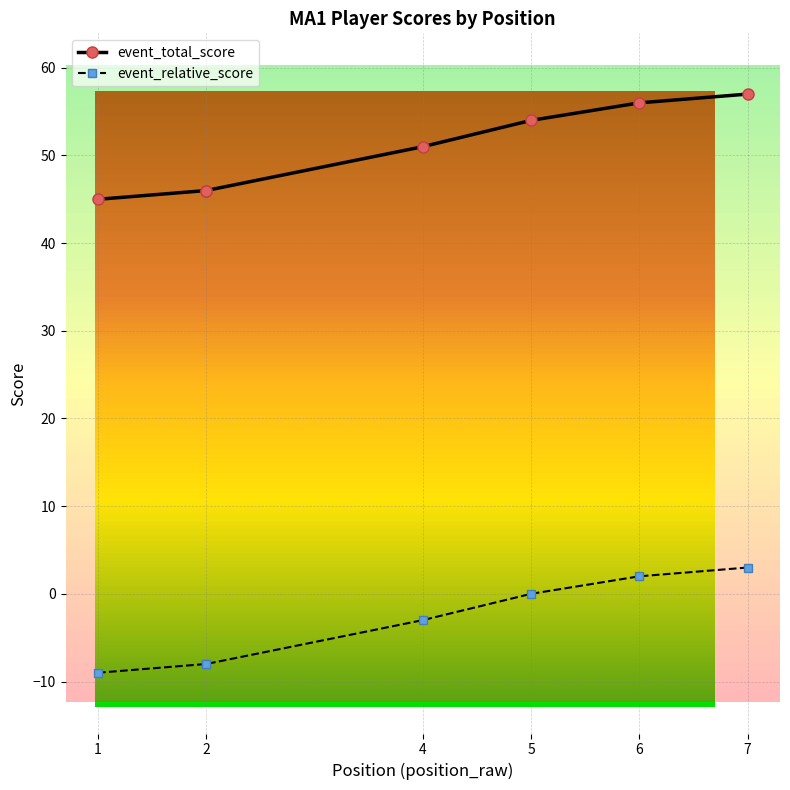

How many distinct data groups are displayed?

2